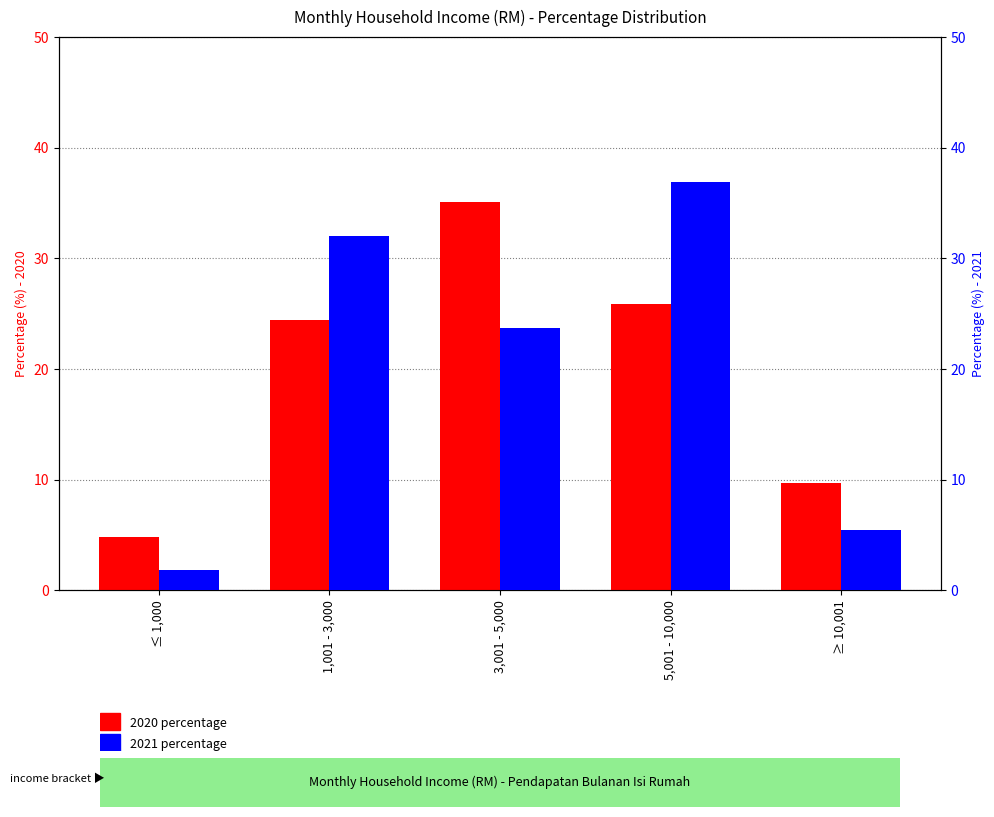

Reading left to right, transcribe all the data shown in this chart.

2020: ≤ 1,000=4.9	1,001 - 3,000=24.4	3,001 - 5,000=35.1	5,001 - 10,000=25.9	≥ 10,001=9.7
2021: ≤ 1,000=1.9	1,001 - 3,000=32.0	3,001 - 5,000=23.8	5,001 - 10,000=36.9	≥ 10,001=5.4